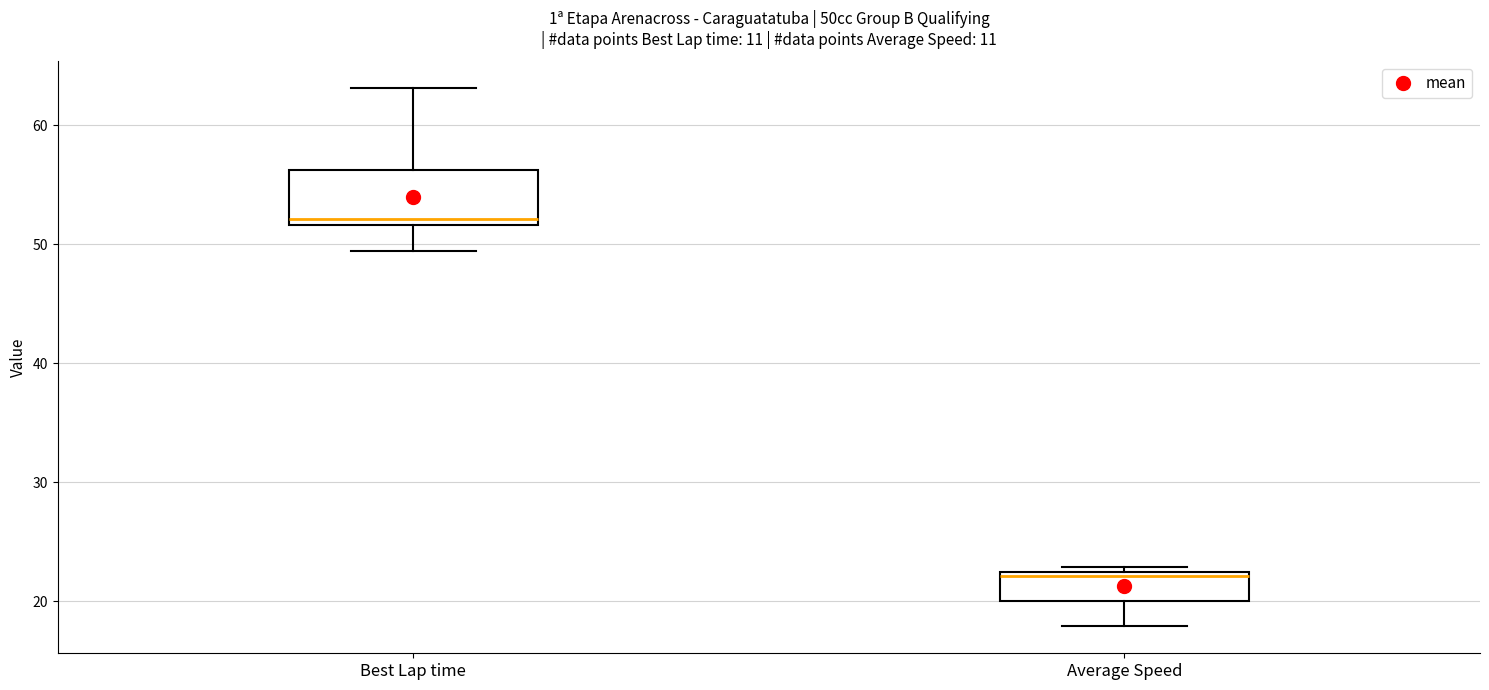

Reading left to right, transcribe this box plot: for each box, give where its median line is, the range the box spans, and where its two whiskers end, as read against the y-axis. The values are not printed on the chart, so give them approximately, as read against the axis.

Best Lap time: median 52 (just above the box's lower edge), box 52 to 56, whiskers 49 to 63
Average Speed: median 22 (just below the box's upper edge), box 20 to 22, whiskers 18 to 23